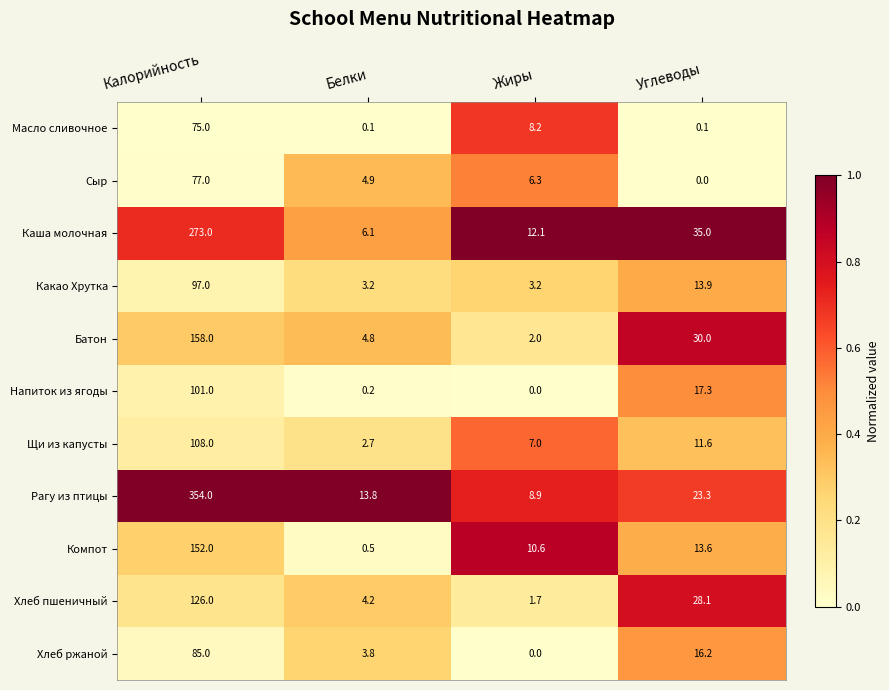

Between Белки and Углеводы, which series saw the biggest shift?

Каша молочная